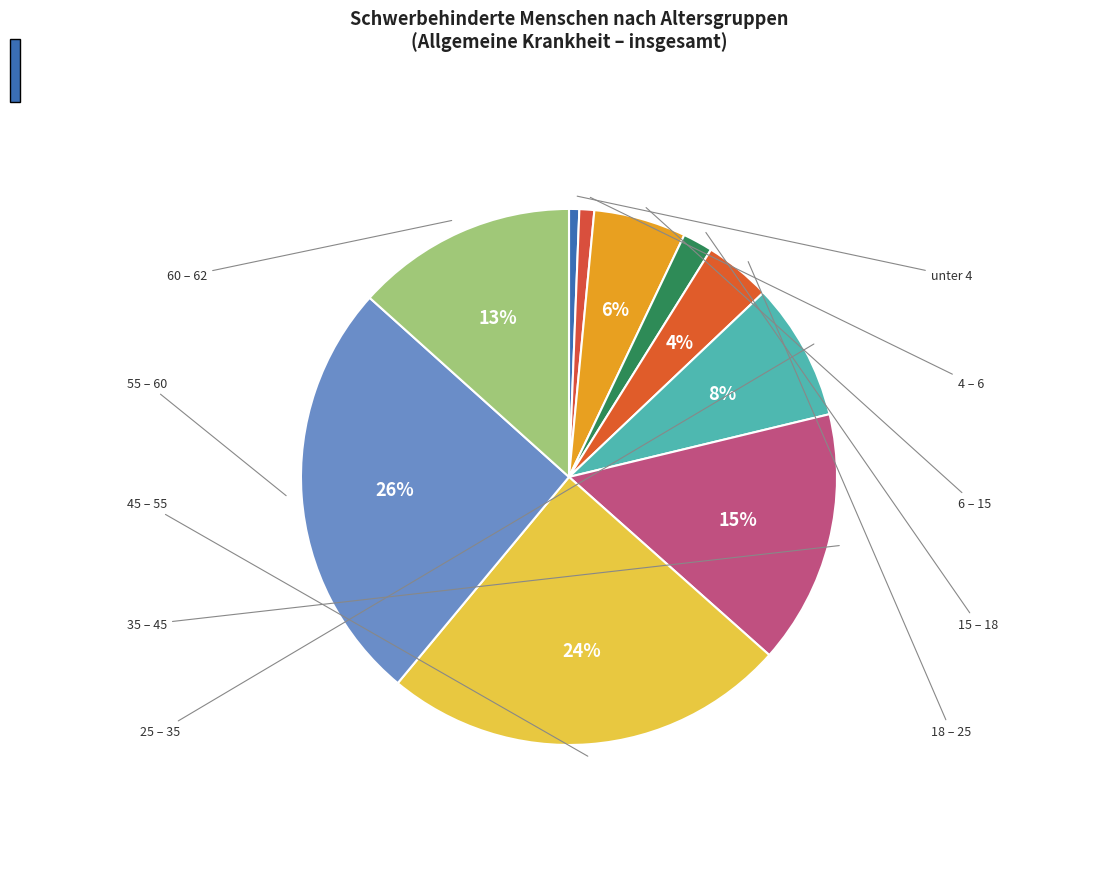

What is the change in value from 35 – 45 to 45 – 55?

+8730